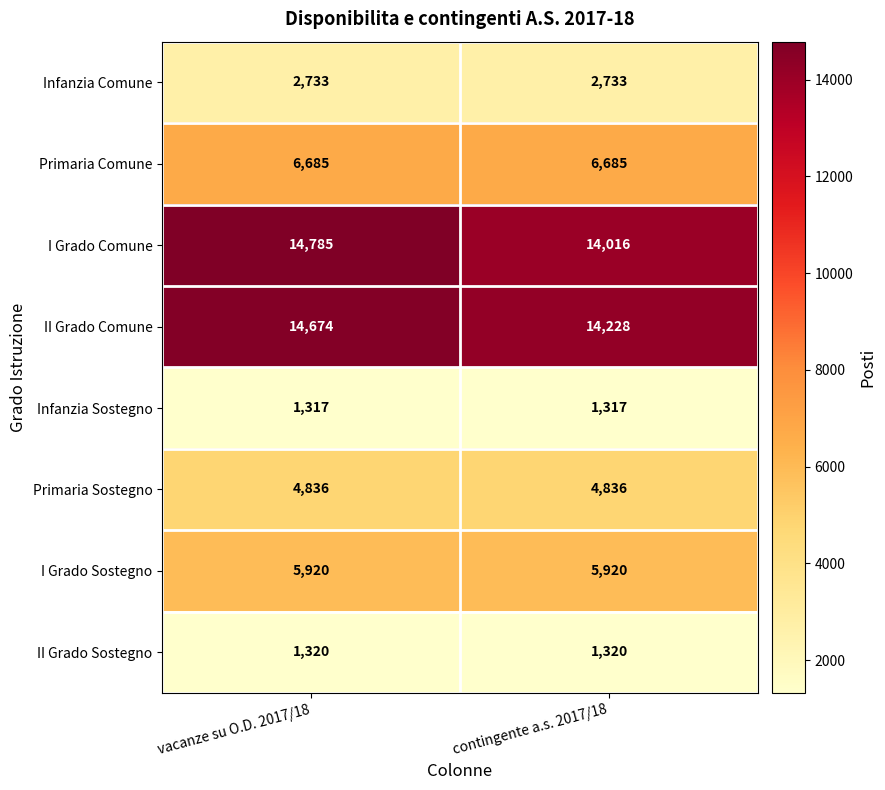

Between vacanze su O.D. 2017/18 and contingente a.s. 2017/18, which series saw the biggest shift?

I Grado Comune